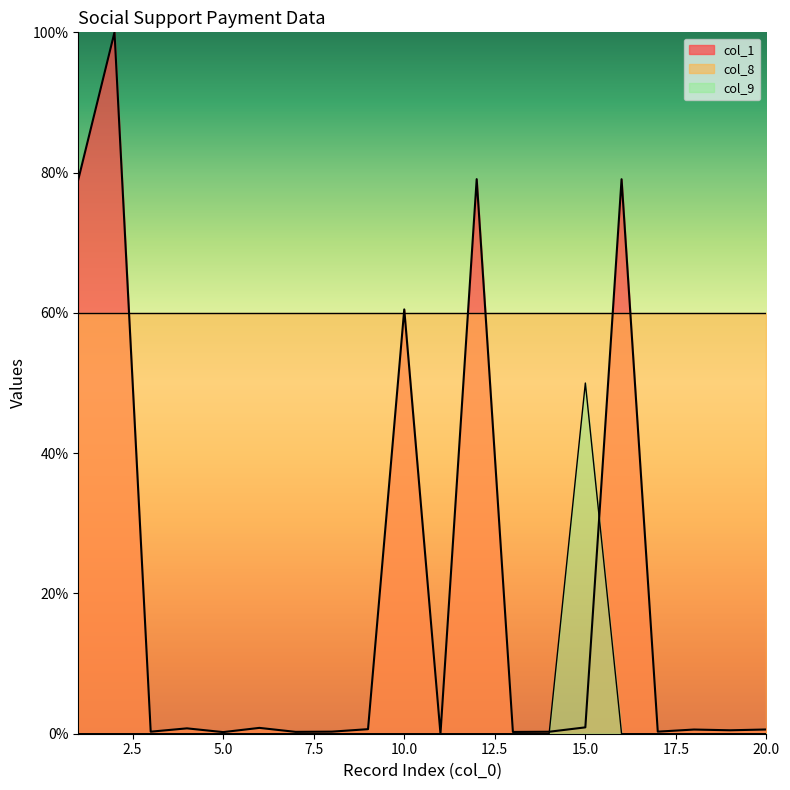

Reading left to right, transcribe all the data shown in this chart.

col_1: 79.0	100.0	0.3	0.8	0.2	0.8	0.3	0.3	0.6	60.5	0.0	79.1	0.3	0.3	0.9	79.1	0.3	0.6	0.5	0.6
col_9: 0.0	0.0	0.0	0.0	0.0	0.0	0.0	0.0	0.0	0.0	0.0	0.0	0.0	0.0	50.0	0.0	0.0	0.0	0.0	0.0